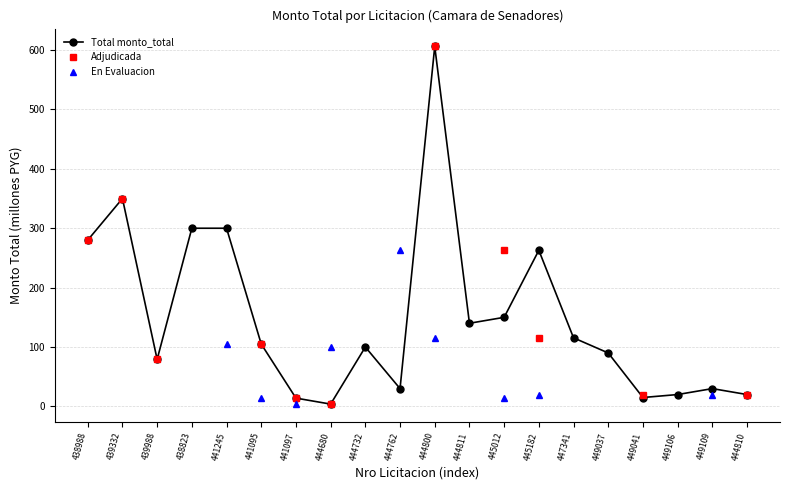

At how many categories does at least one series exceed 447?

1